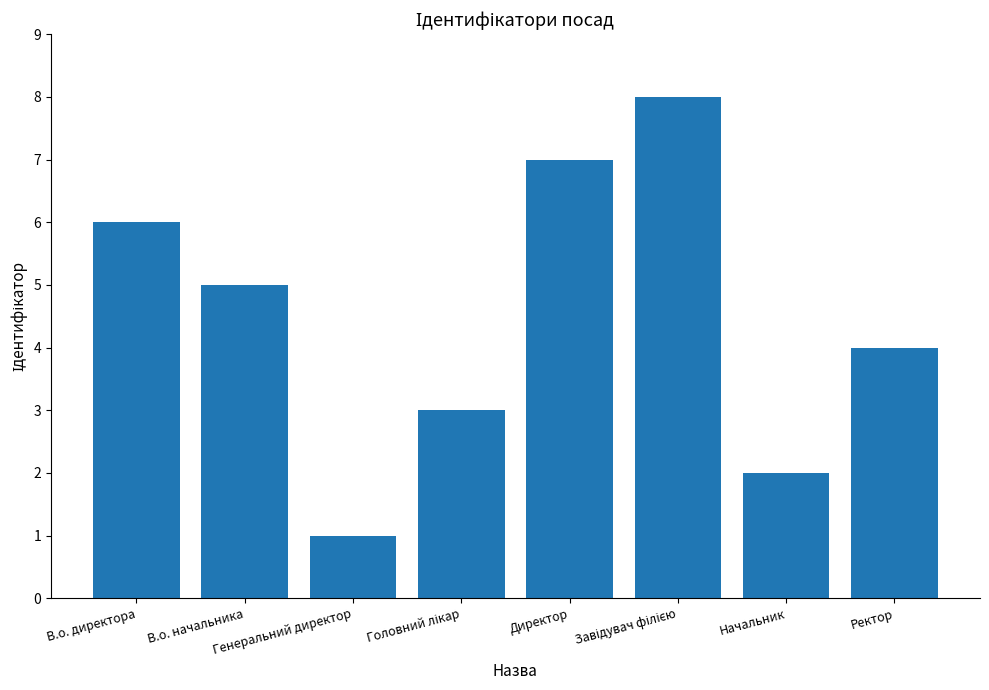

The chart shows a value of 7 at Ректор. True or false?

False